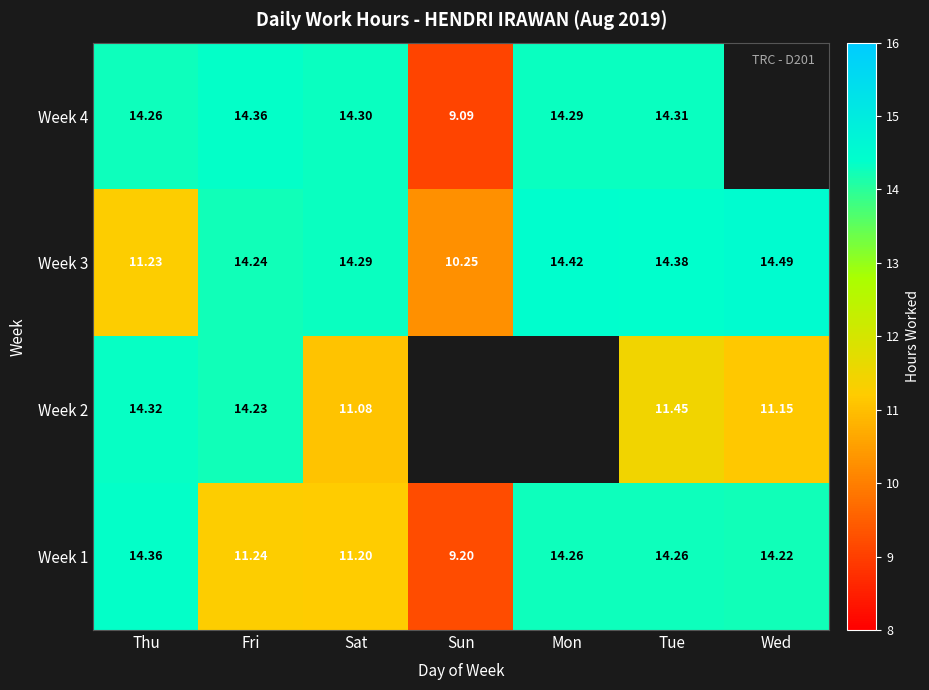

How many values in the Week 3 series exceed 14?

5